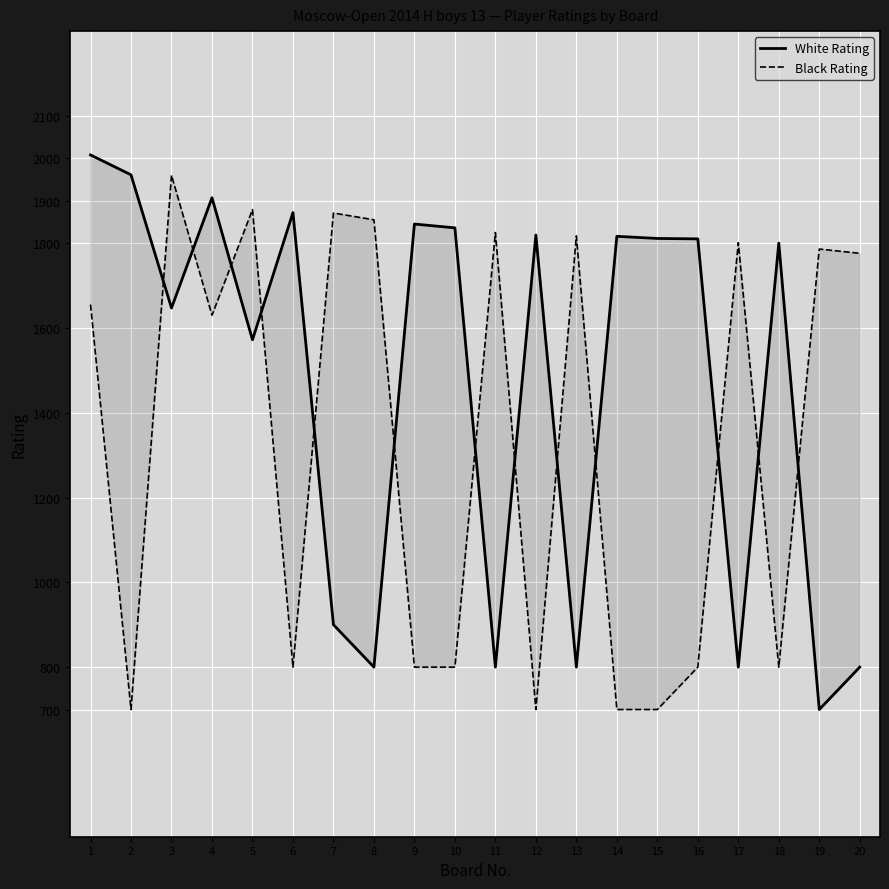

The White Rating series shows 1255 at 4. True or false?

False